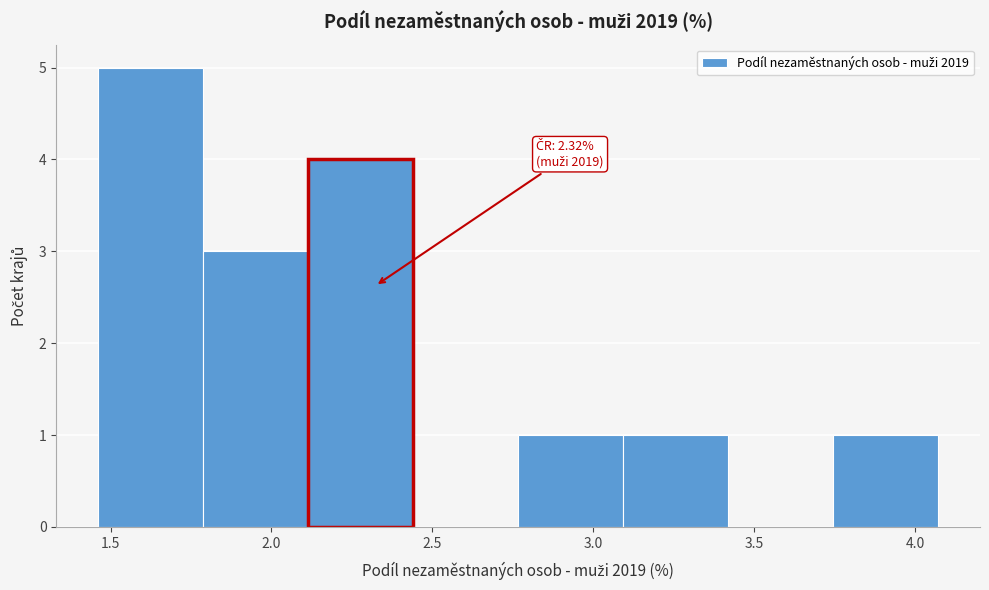

Which range on the x-axis has the tallest bar?

1.45 to 1.80